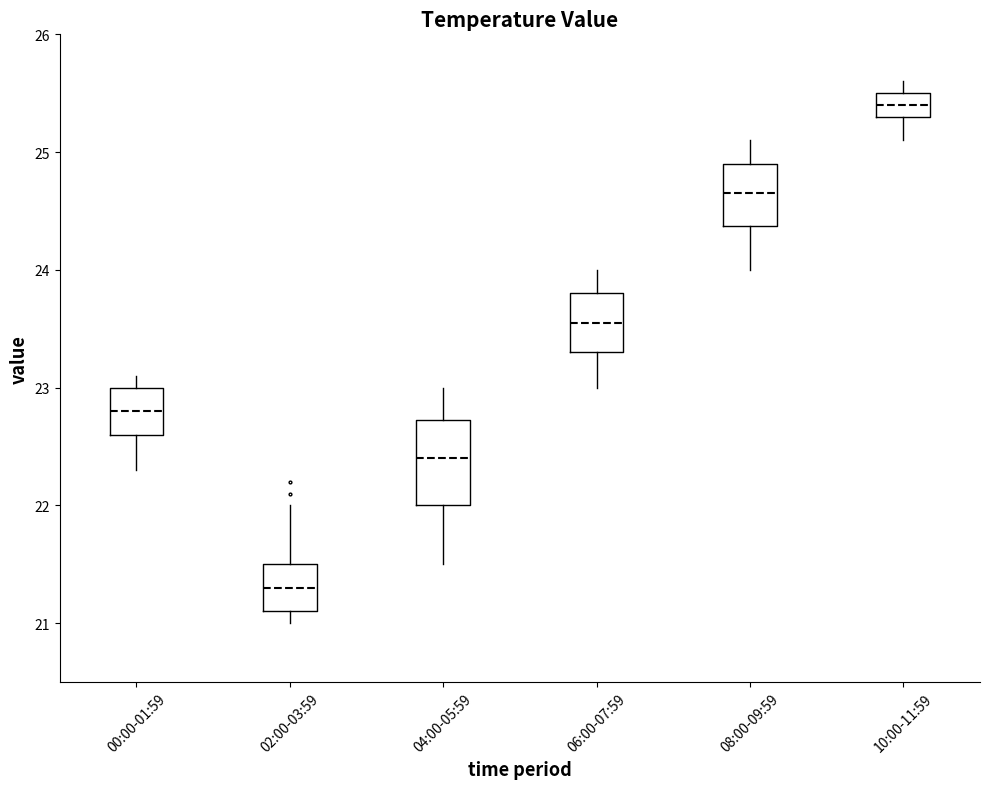

Comparing the boxes themselves (not the whiskers), which one is the tallest?

04:00-05:59